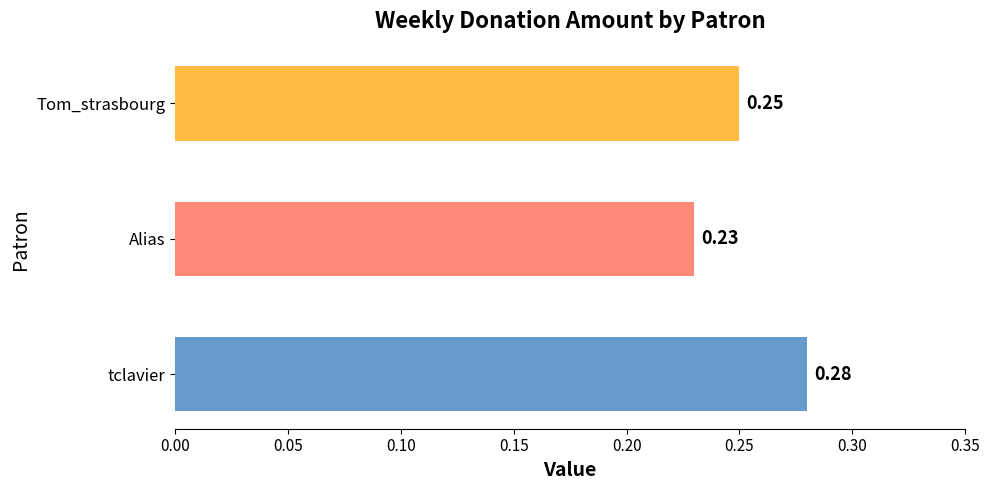

Count the number of data series in this chart.

1